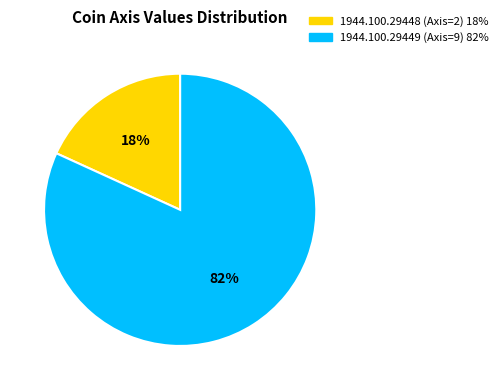

Count the number of slices in the pie.

2